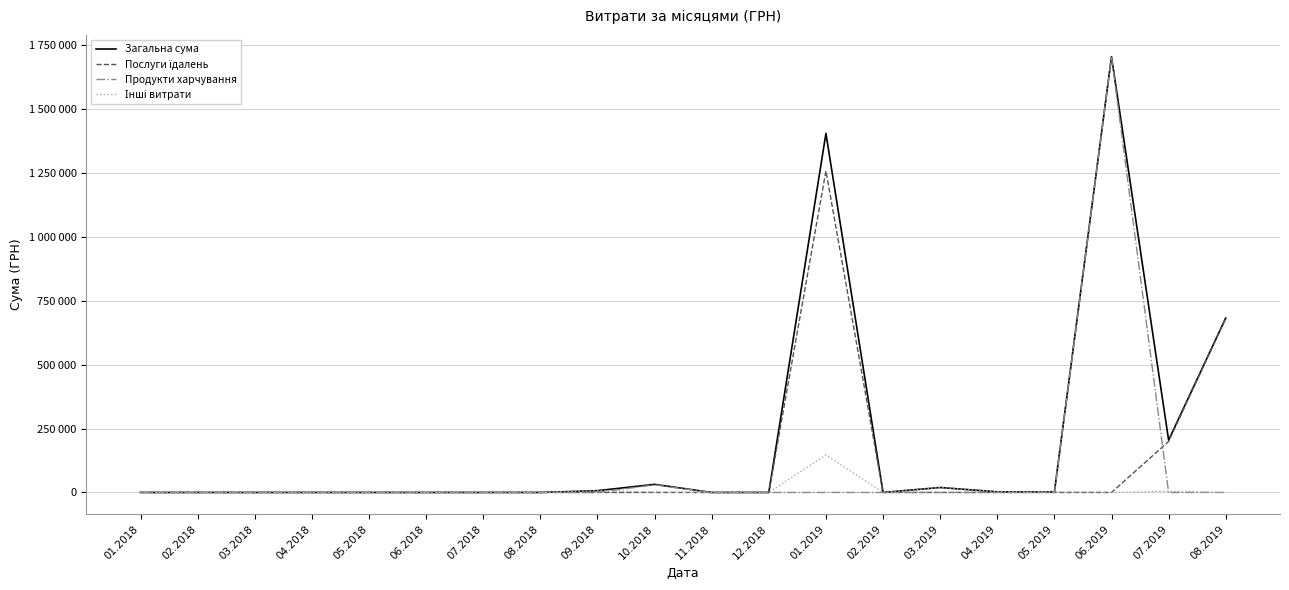

Does the chart display data point markers on the line(s)?

No